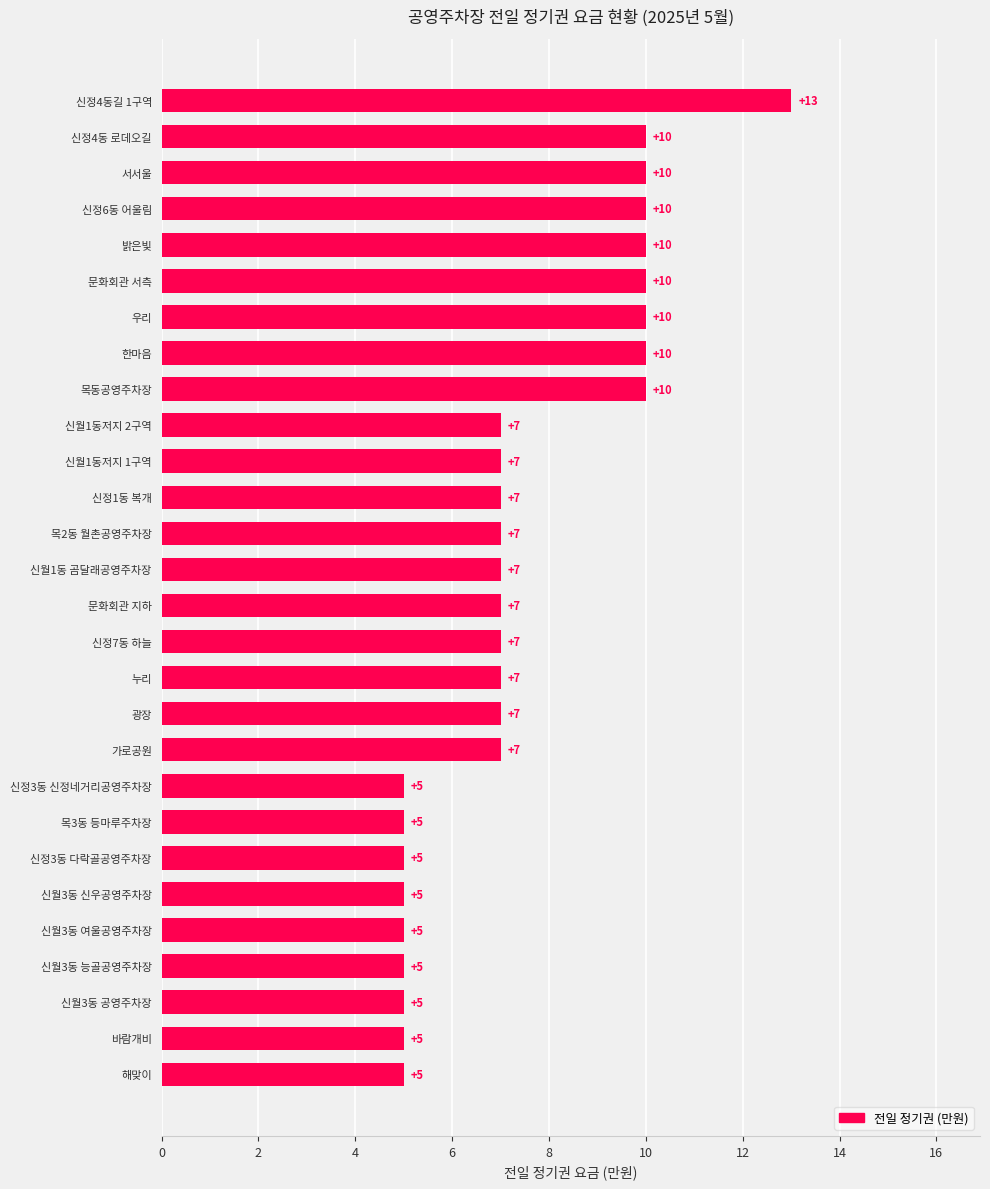

What is the smallest value displayed?

5